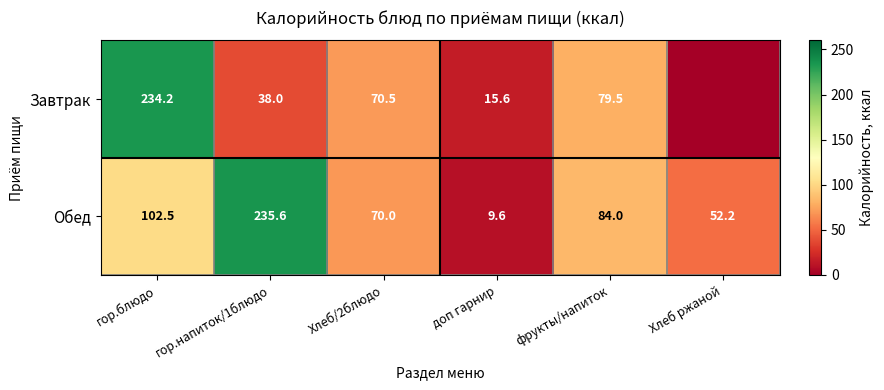

What is the total value across all series at доп гарнир?

25.2